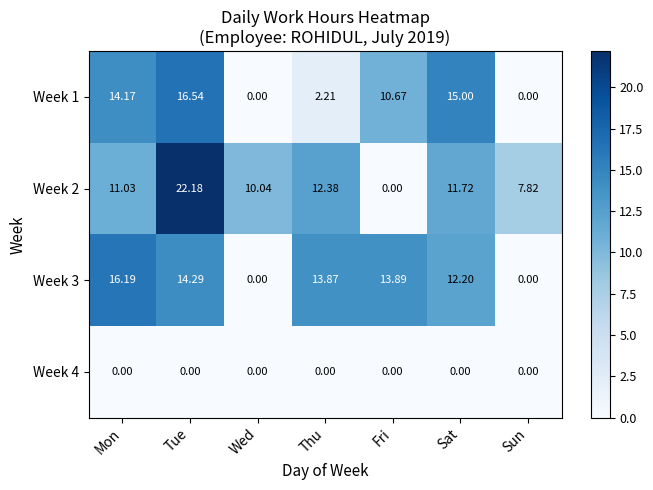

What is the total value across all series at Mon?

41.4